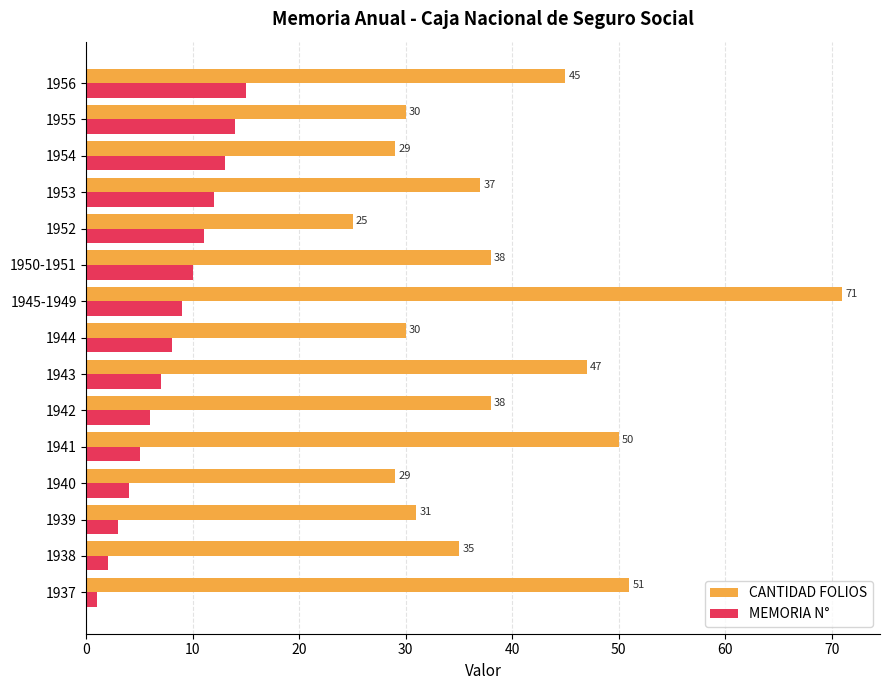

Is the value of MEMORIA N° at 1942 greater than the value of CANTIDAD FOLIOS at 1940?

No